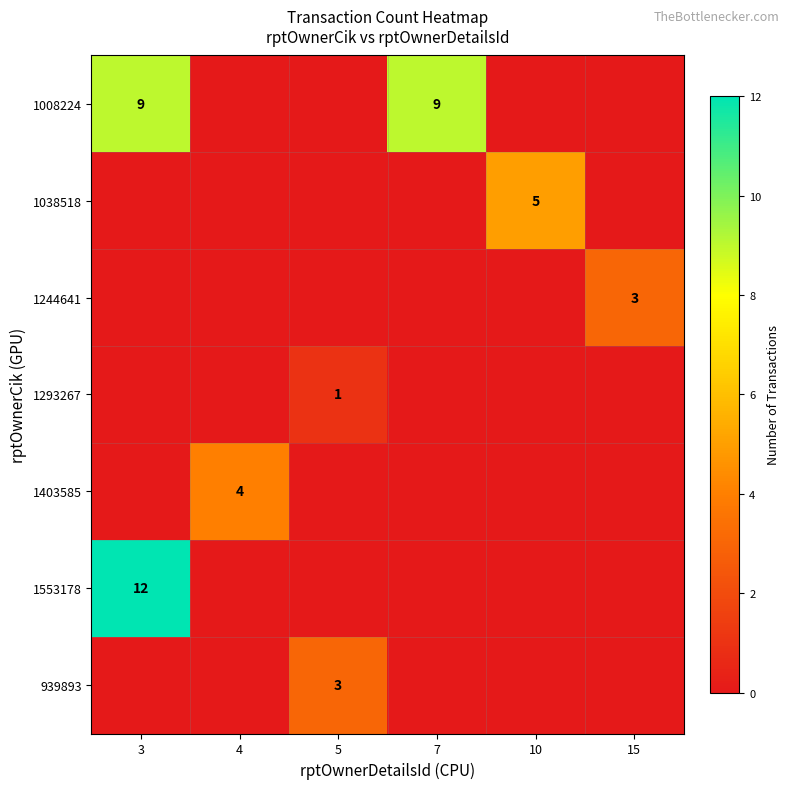

The 1038518 series shows -2 at 4. True or false?

False